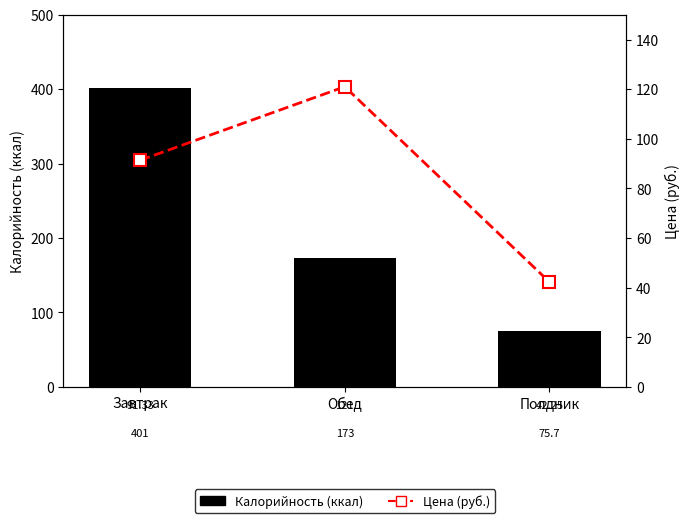

Between Полдник and Обед, which is larger?

Обед